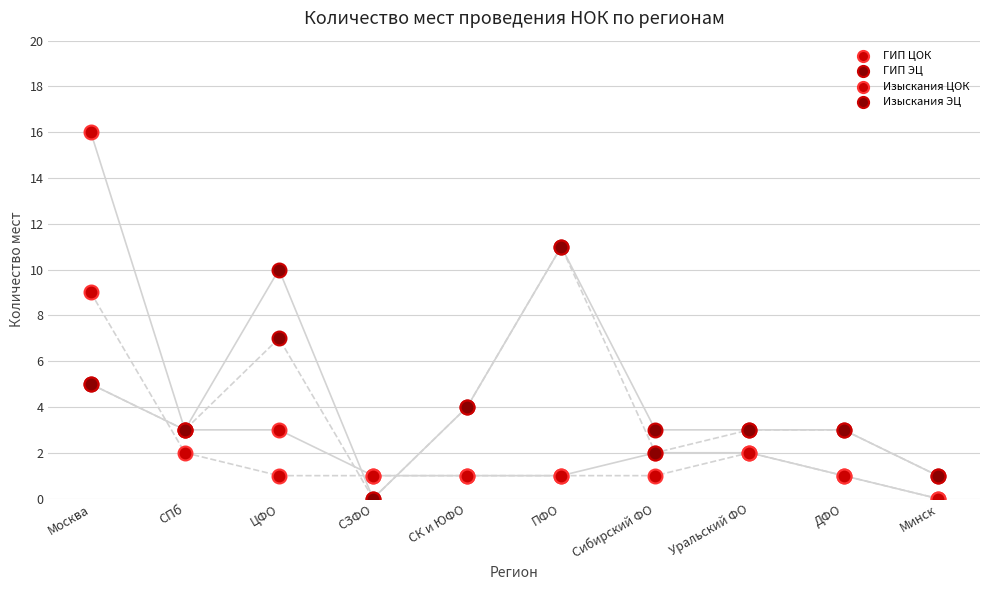

Which series contains the highest Y value?

ГИП ЦОК